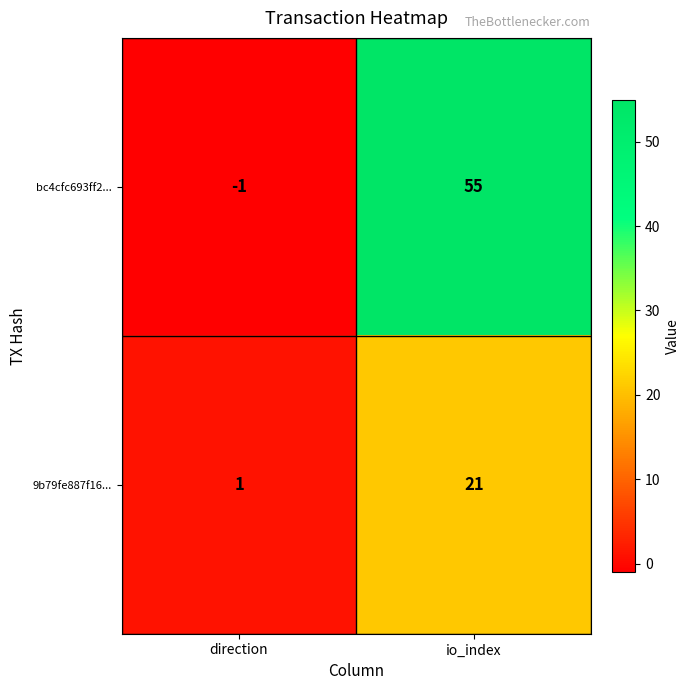

Which series has the largest range (max minus min)?

bc4cfc693ff2...